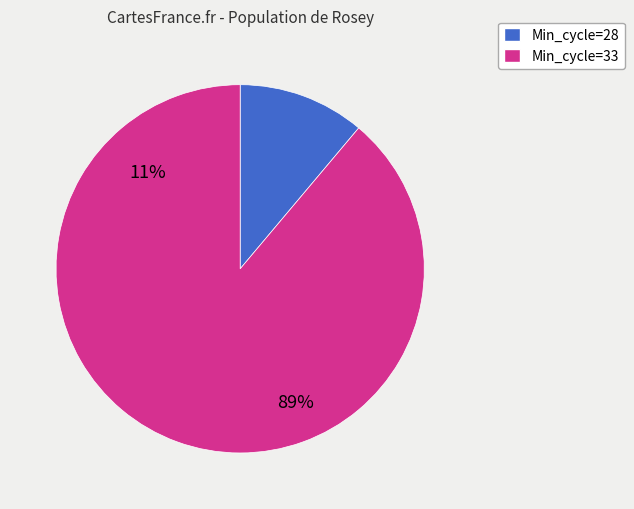

Combined, do Min_cycle=28 and Min_cycle=33 account for over 50%?

Yes